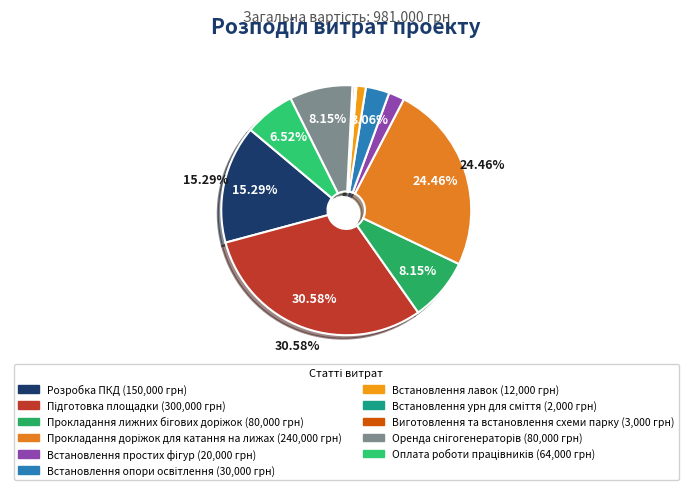

Which has a higher value, Оренда снігогенераторів or Виготовлення та встановлення схеми парку?

Оренда снігогенераторів